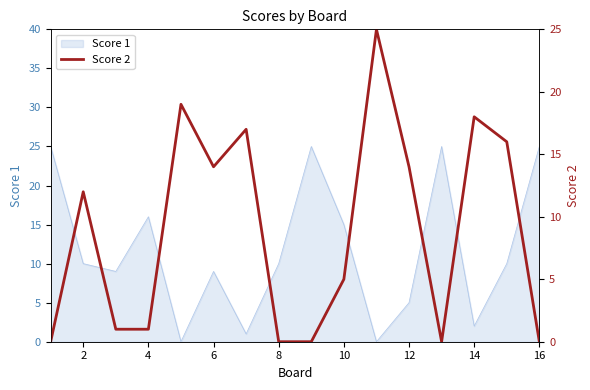

True or false: Score 1 has a value of 2 at 6.

False